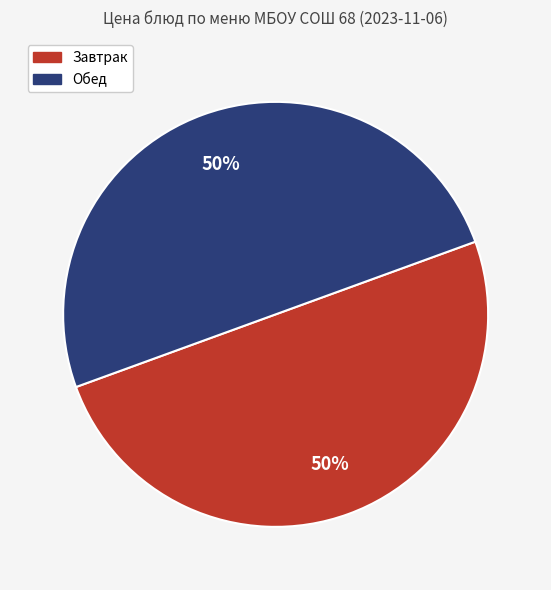

Approximately how many times larger is the value at Завтрак compared to Обед?

1.0